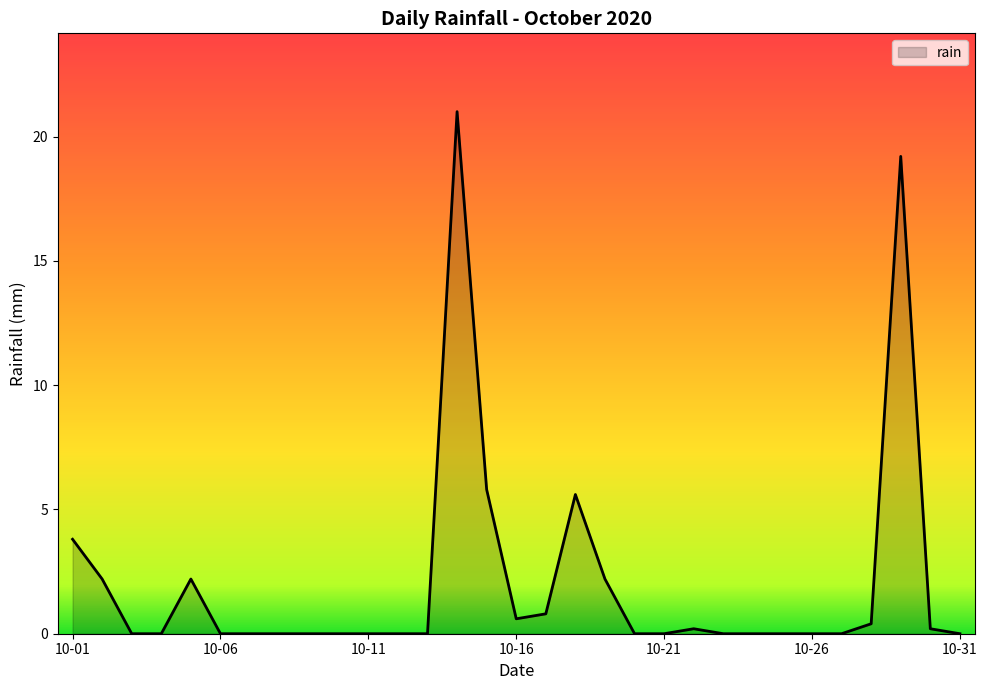

How many lines are shown in the chart?

1